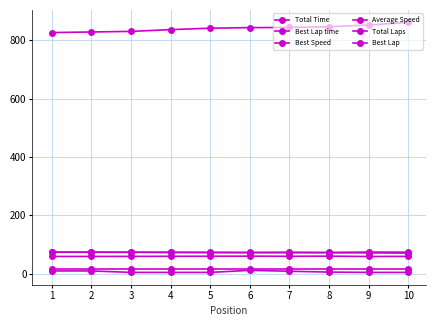

What is the difference between the maximum and minimum values in the Total Time series?

34.9